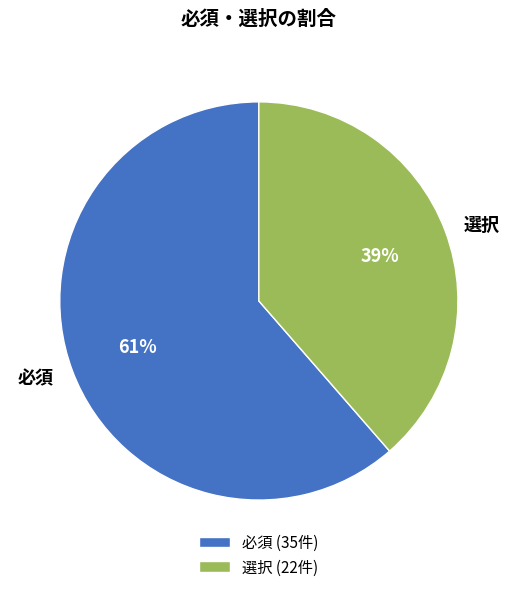

To the nearest percent, what portion does 選択 represent?

39%